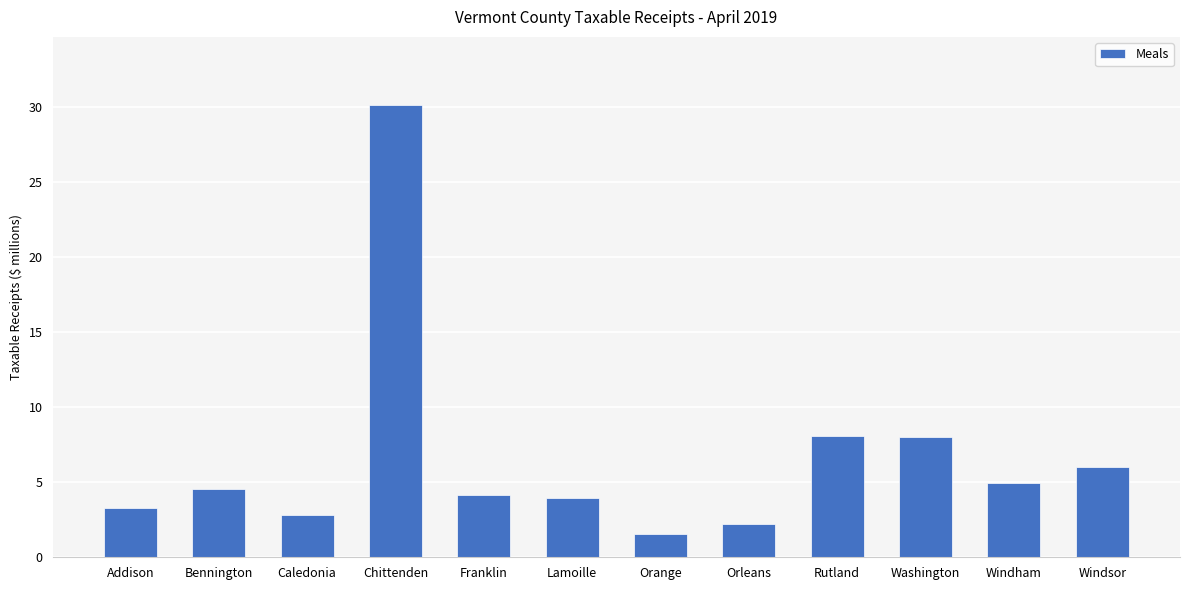

Reading right to left, what are all the values shown in this chart?

6017375.8	4967043.8	8003495.9	8090943.7	2218896.6	1570687.8	3962950.0	4157995.5	30152891.9	2815176.4	4547745.4	3275795.2